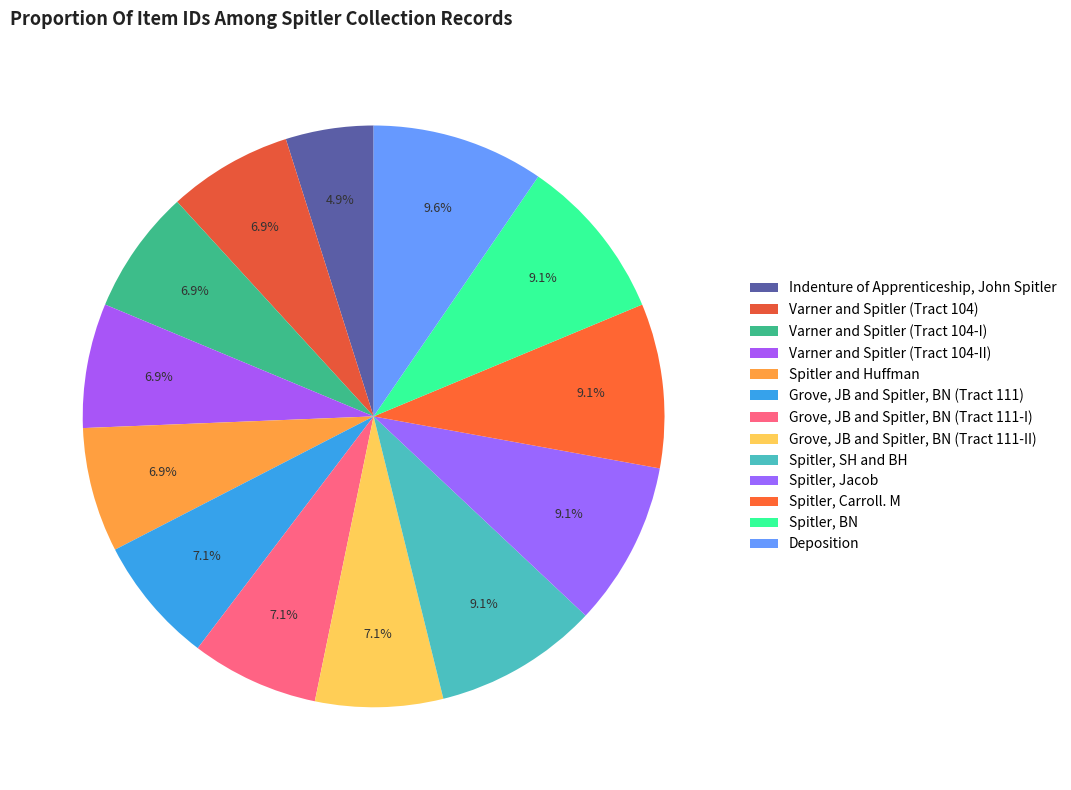

What portion of the pie excludes Spitler, Carroll. M?

90.9%